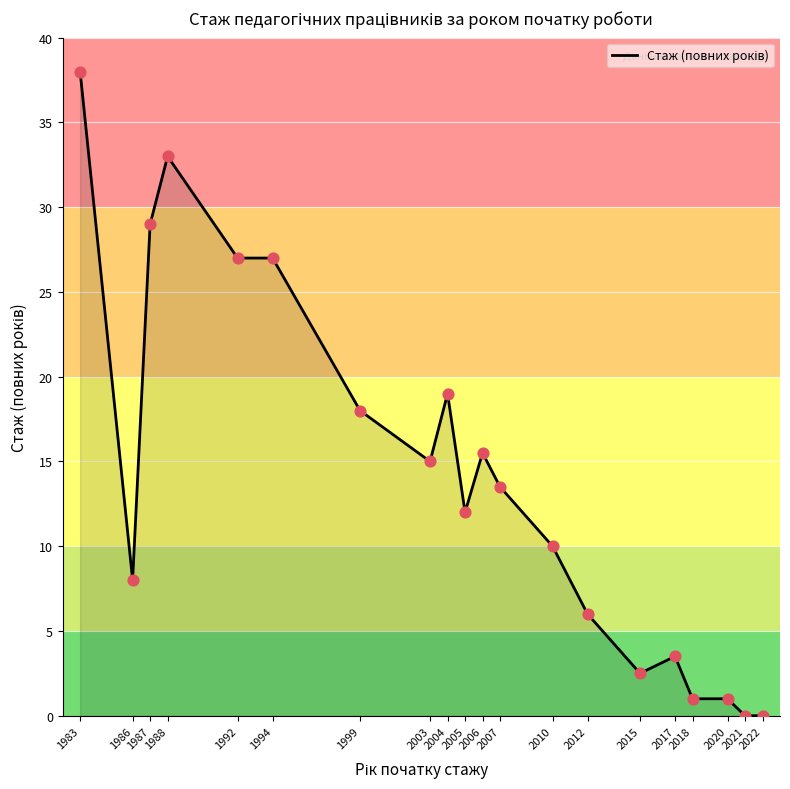

Between 2005 and 2015, which is larger?

2005